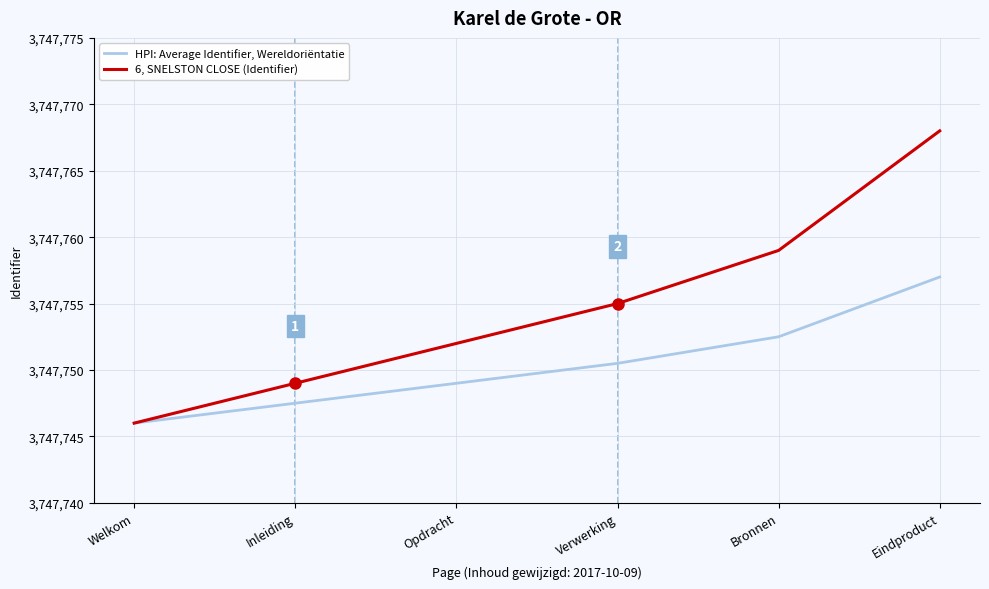

What is the sum of all 6, SNELSTON CLOSE (Identifier) values?

22486529.0